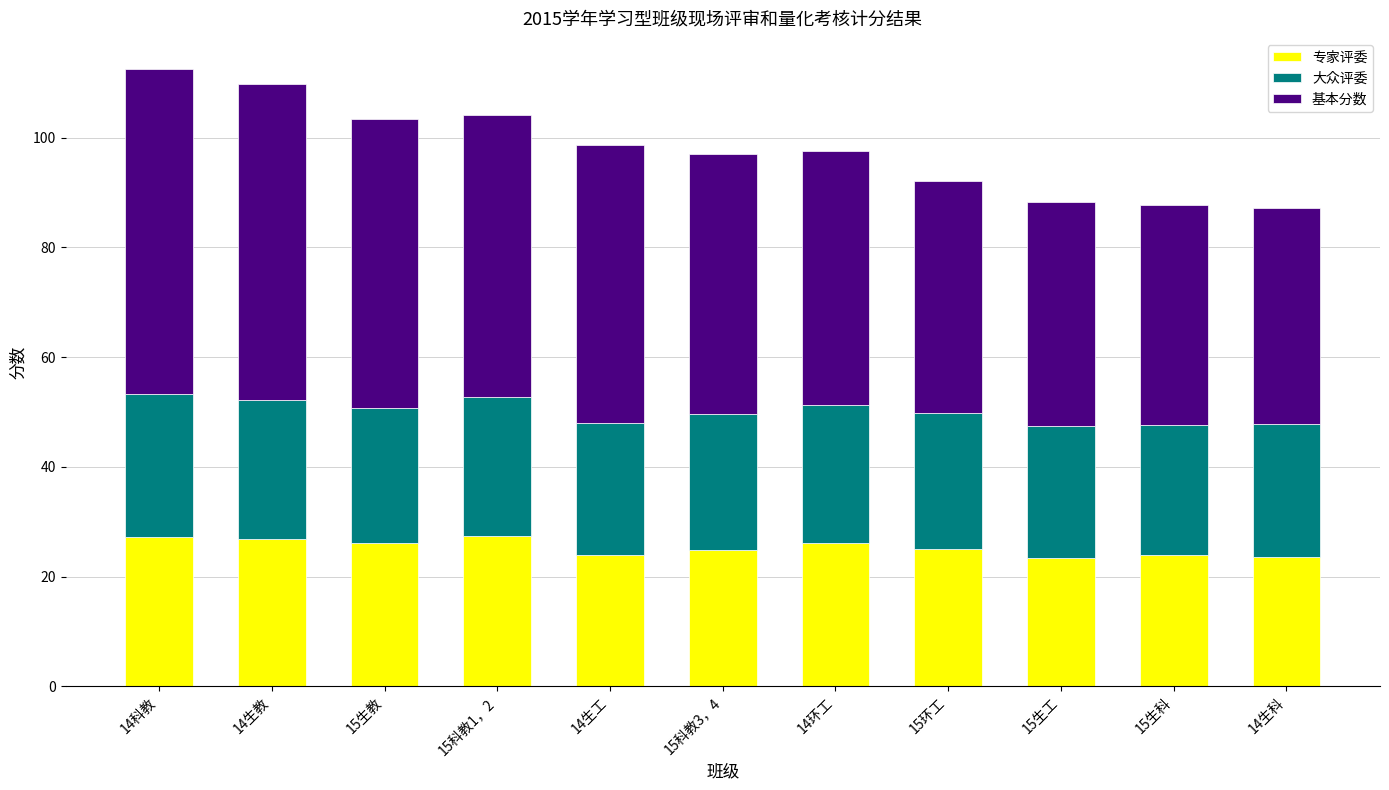

How many distinct data groups are displayed?

3